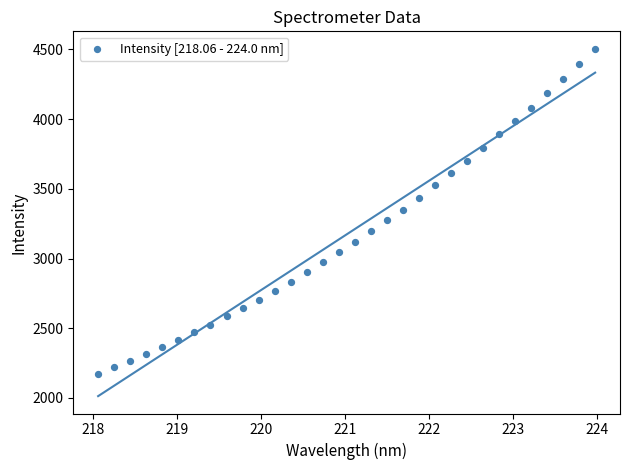

What is the range of Y values (max minus min)?

2332.4